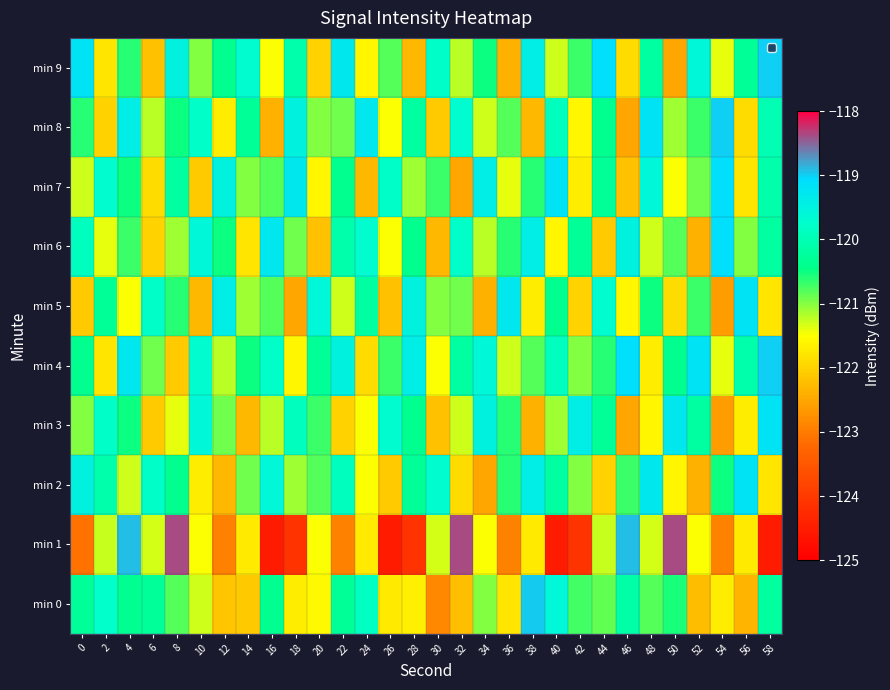

Which series has the widest spread of values?

min 1